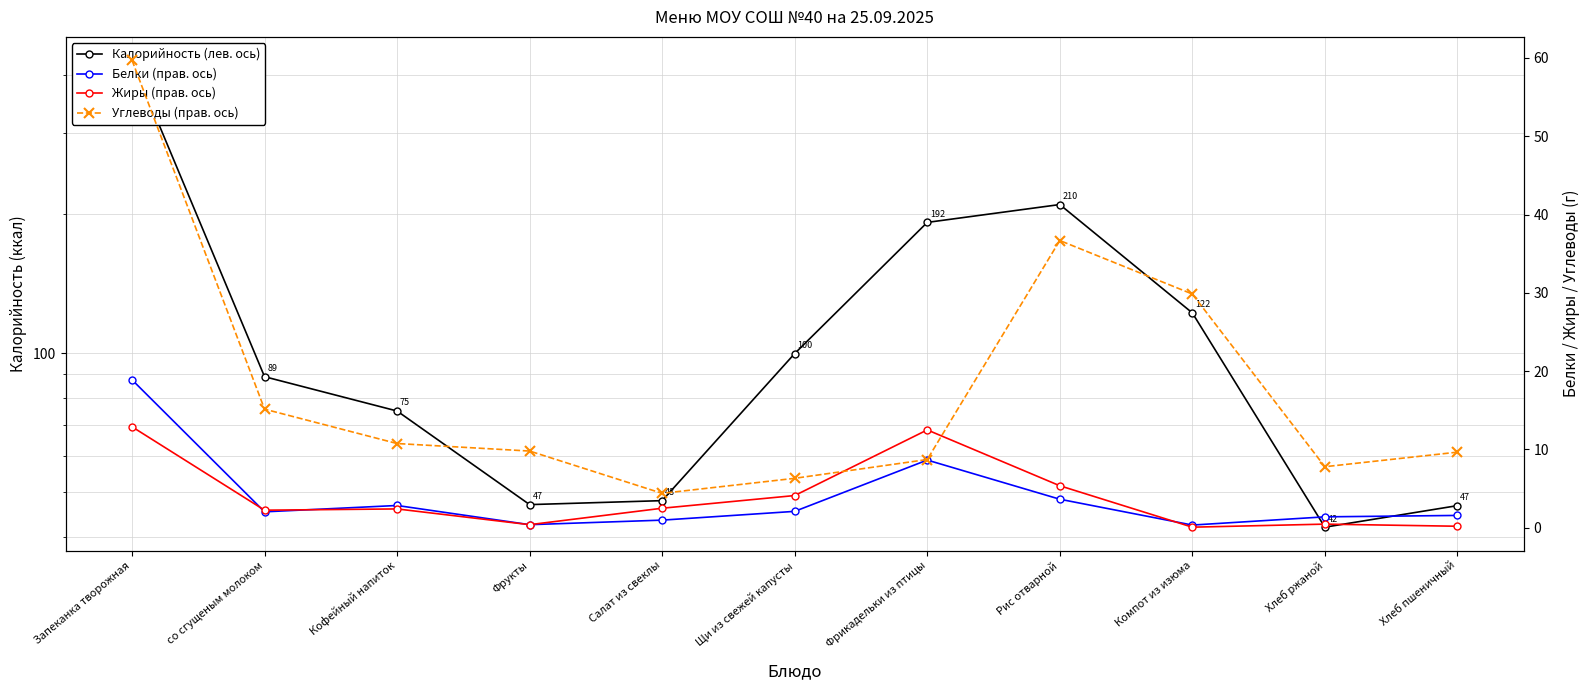

Which category has the highest value in the Калорийность (лев. ось) series?

Запеканка творожная